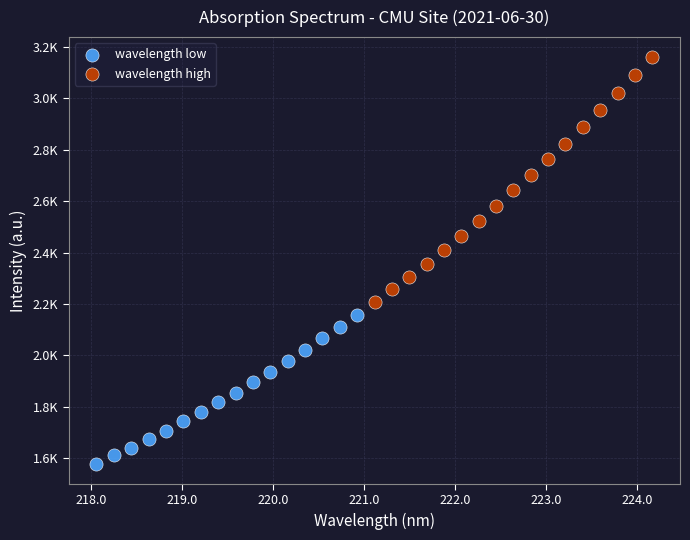

What are all the series names shown in the legend?

wavelength low, wavelength high